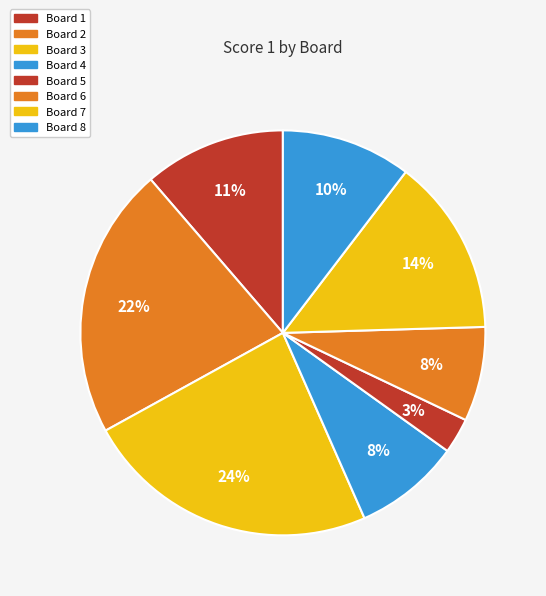

What is the largest slice in the pie chart?

Board 3